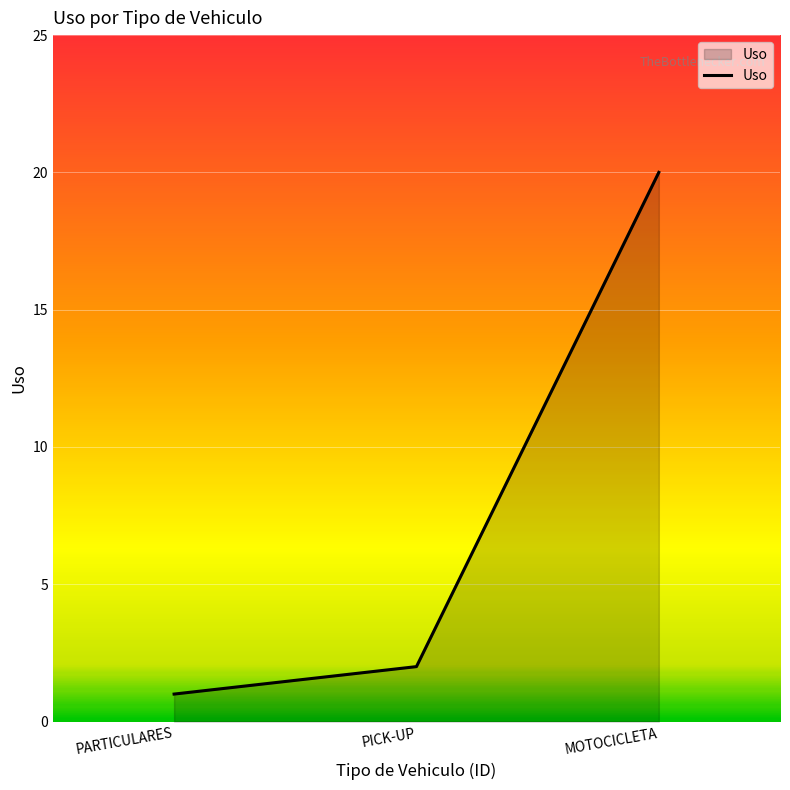

What is the sum of all values?

23